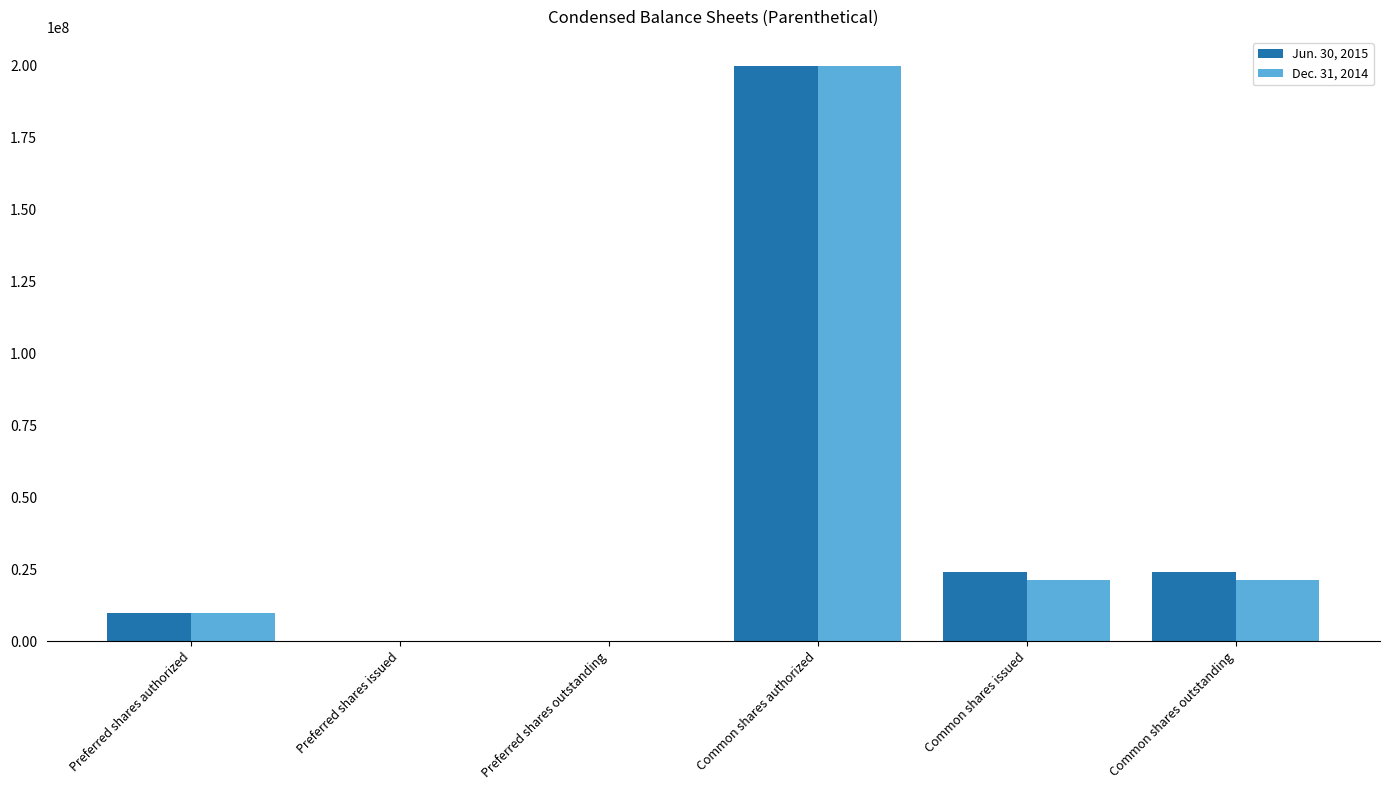

Count the number of data series in this chart.

2